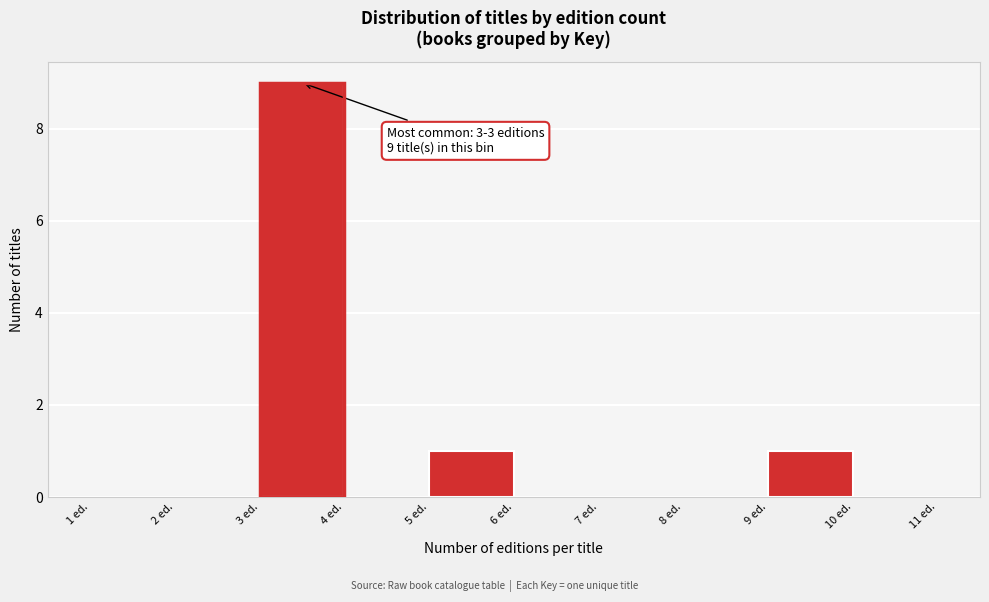

Which range on the x-axis has the tallest bar?

3 to 4